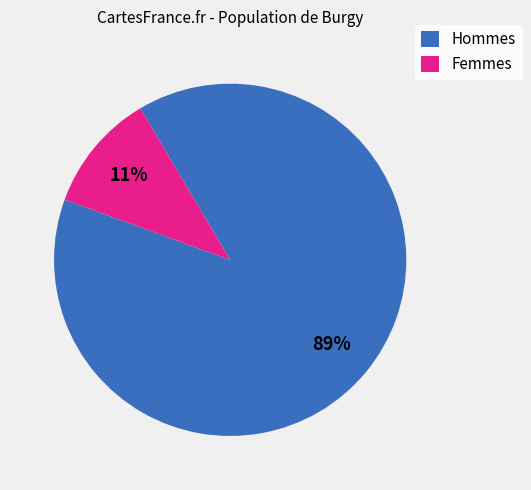

What percentage is the Hommes slice, to the nearest percent?

89%